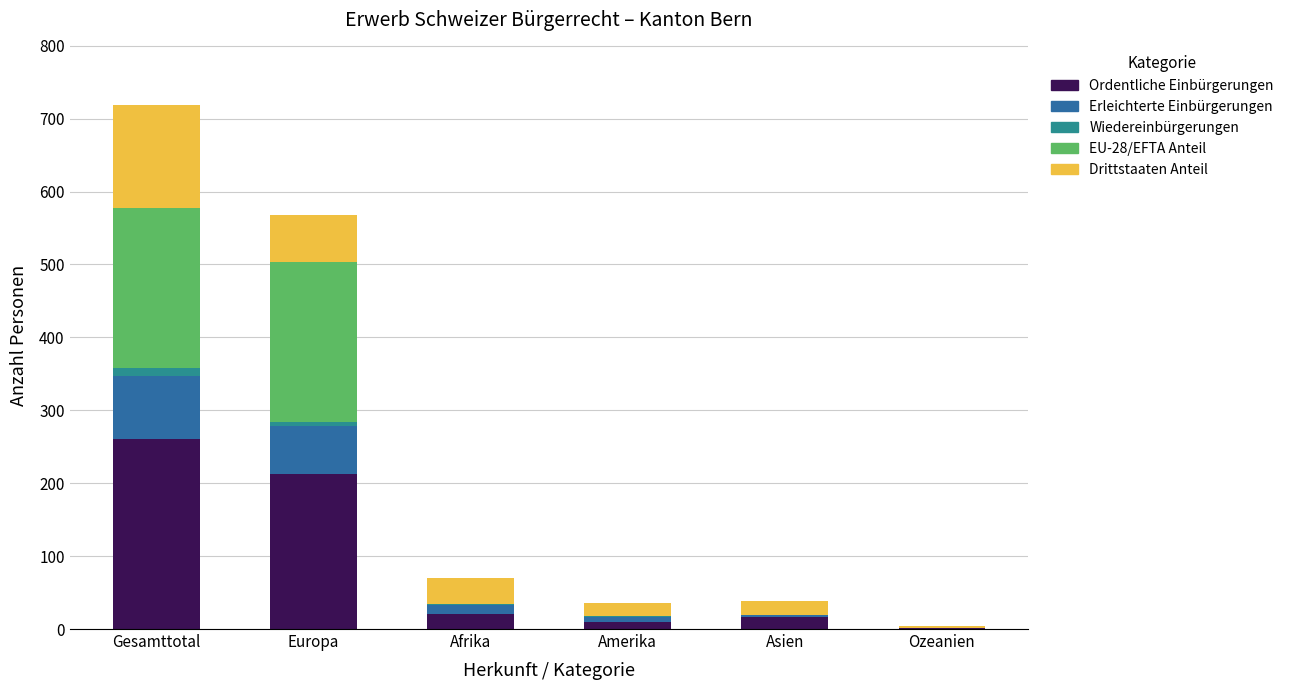

Reading left to right, list the values for the Ordentliche Einbürgerungen series.

Gesamttotal=260	Europa=212	Afrika=21	Amerika=10	Asien=16	Ozeanien=1